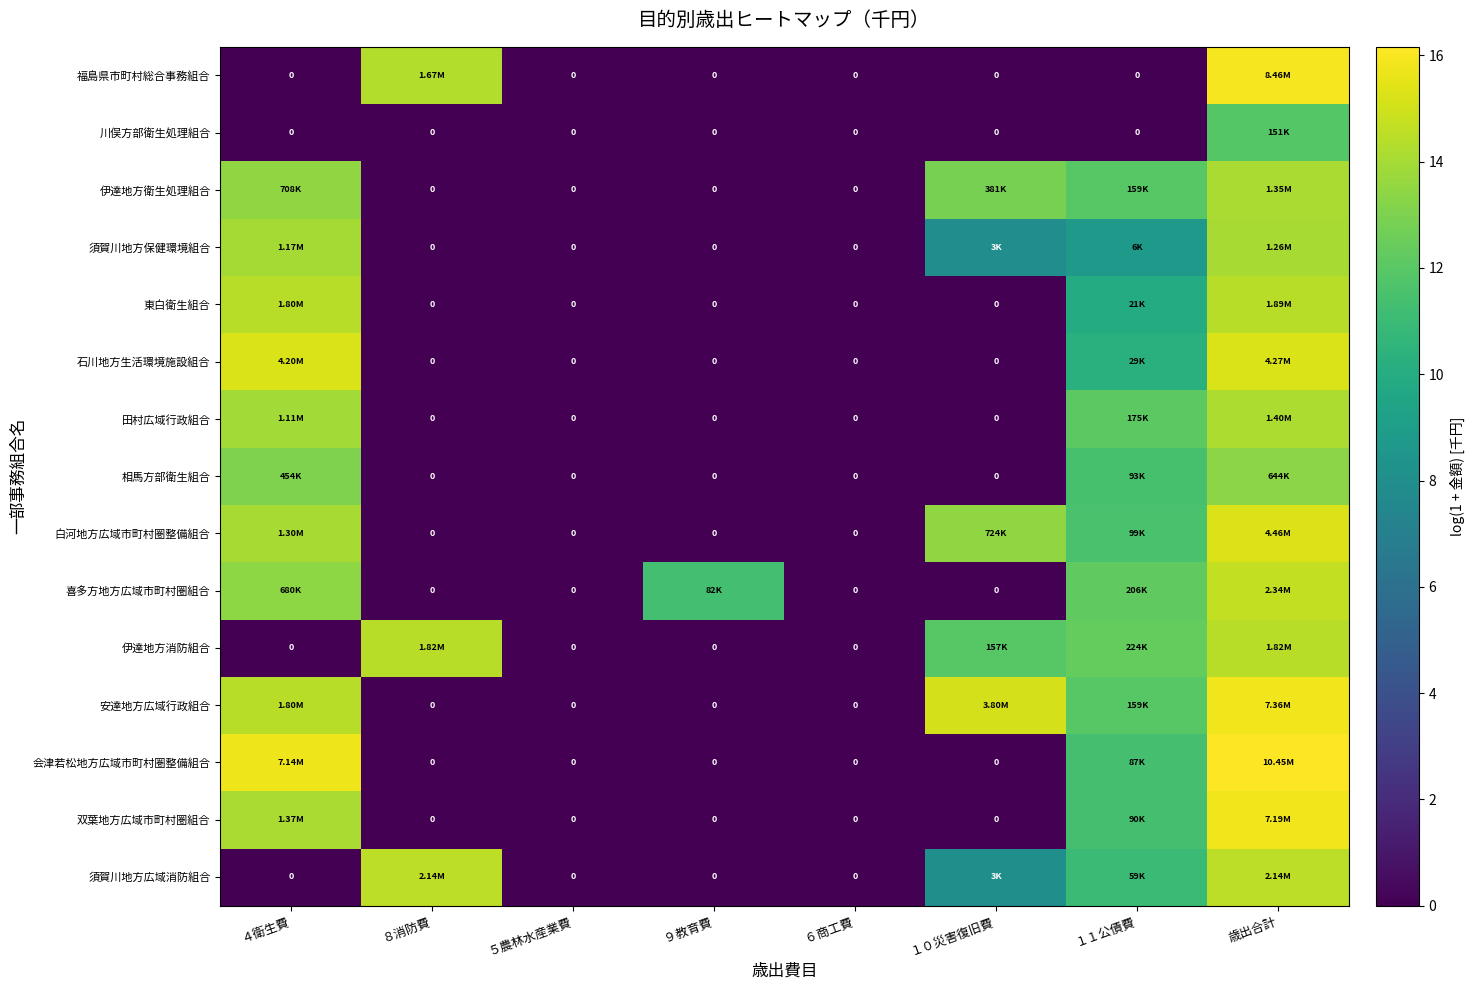

What is the greatest value displayed?

16.2